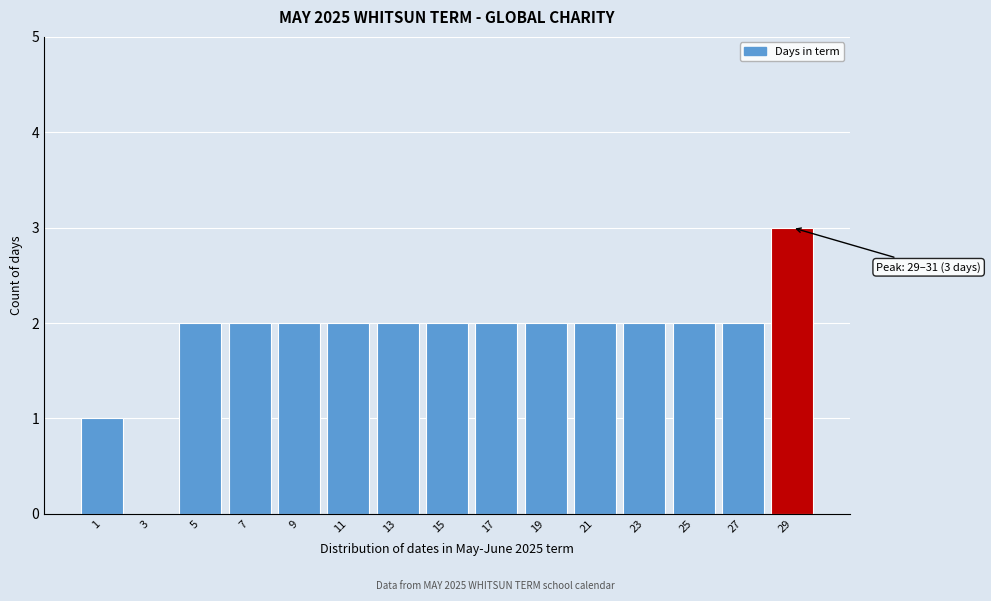

Reading left to right, list all the values displayed in this chart.

1=1	3=0	5=2	7=2	9=2	11=2	13=2	15=2	17=2	19=2	21=2	23=2	25=2	27=2	29=3